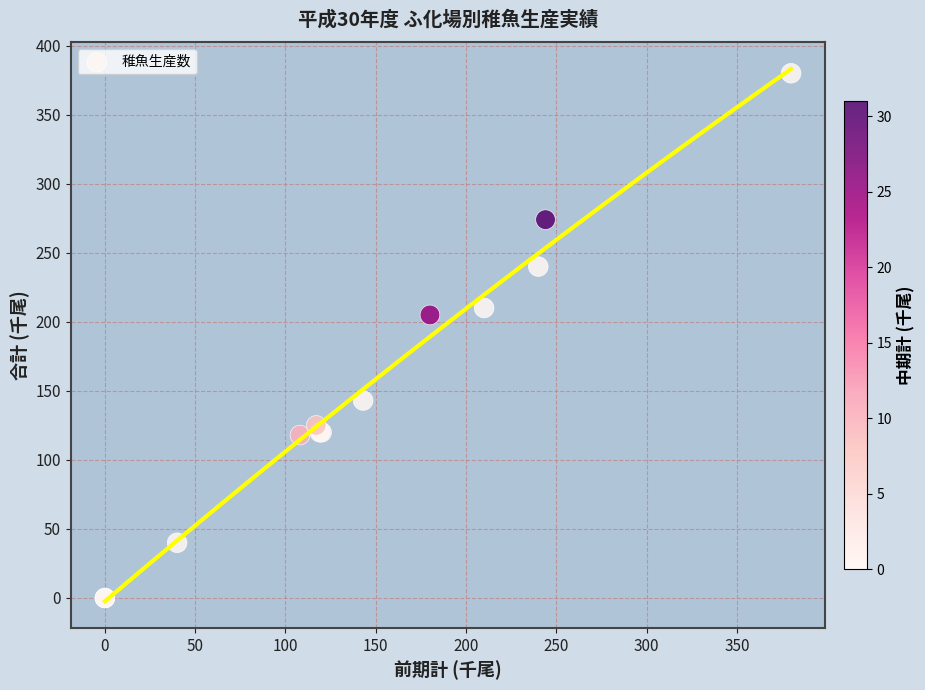

What Y value in the scatter plot is closest to 190?

205